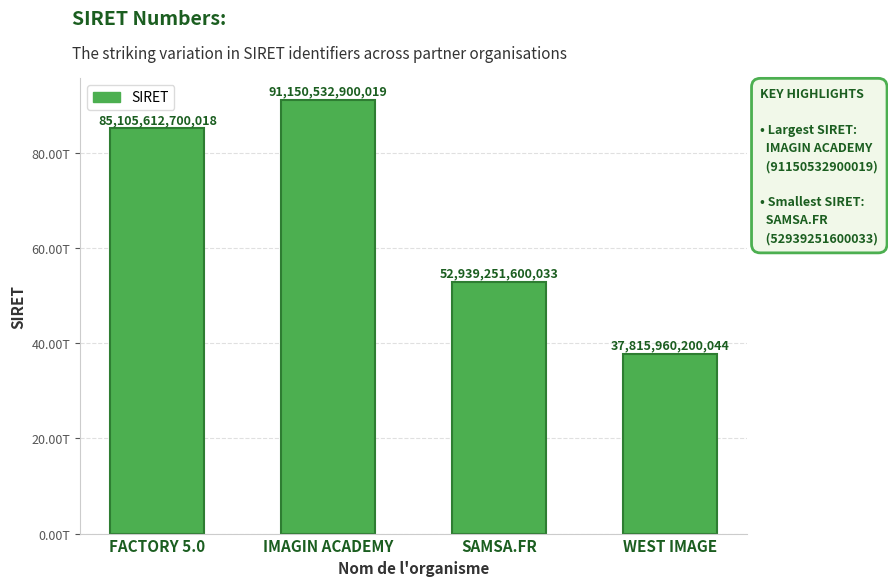

Reading left to right, list all the values displayed in this chart.

85105612700018	91150532900019	52939251600033	37815960200044